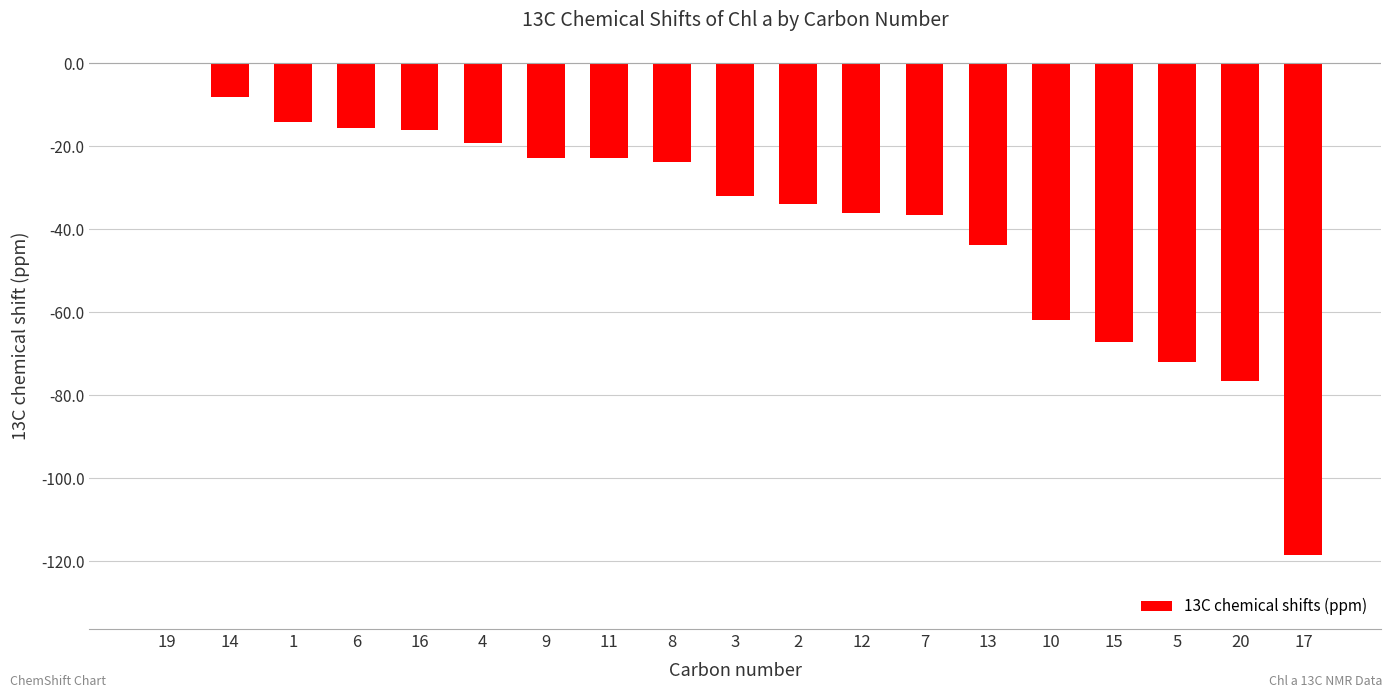

True or false: the data shows -36.6 at 7.

True